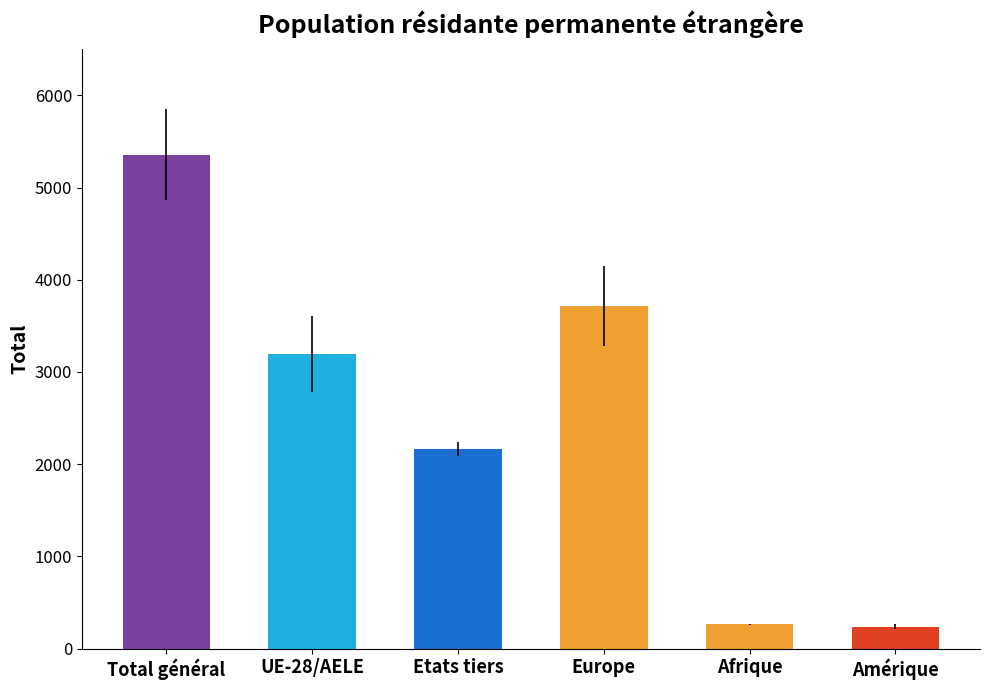

What is the change in value from Total général to Amérique?

-5119